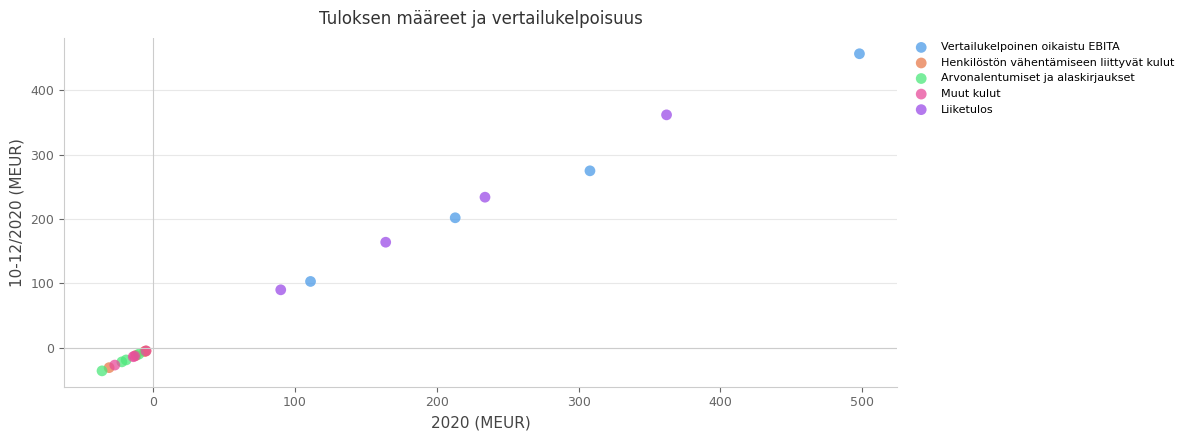

Which series contains the lowest Y value?

Arvonalentumiset ja alaskirjaukset